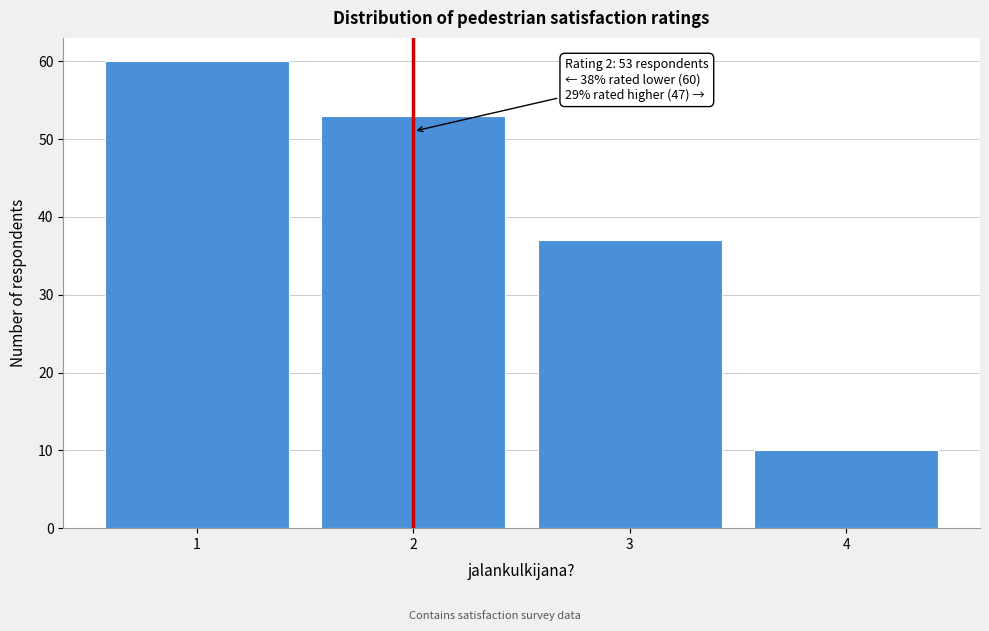

Reading right to left, extract all data points from this chart.

10	37	53	60